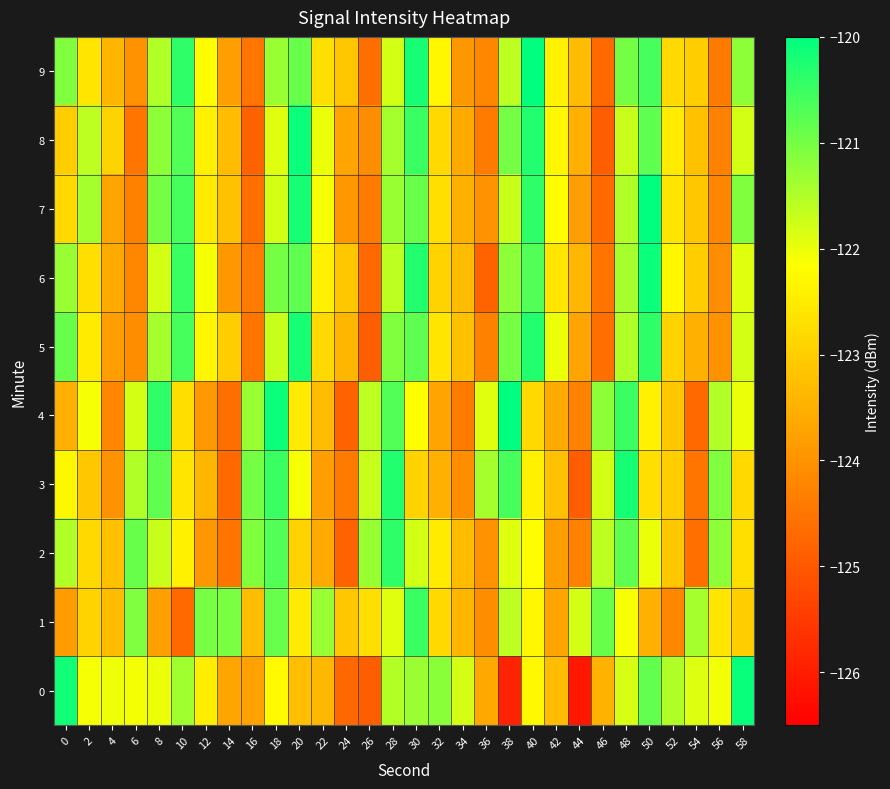

What is the difference between the highest and lowest values at 34?

2.6